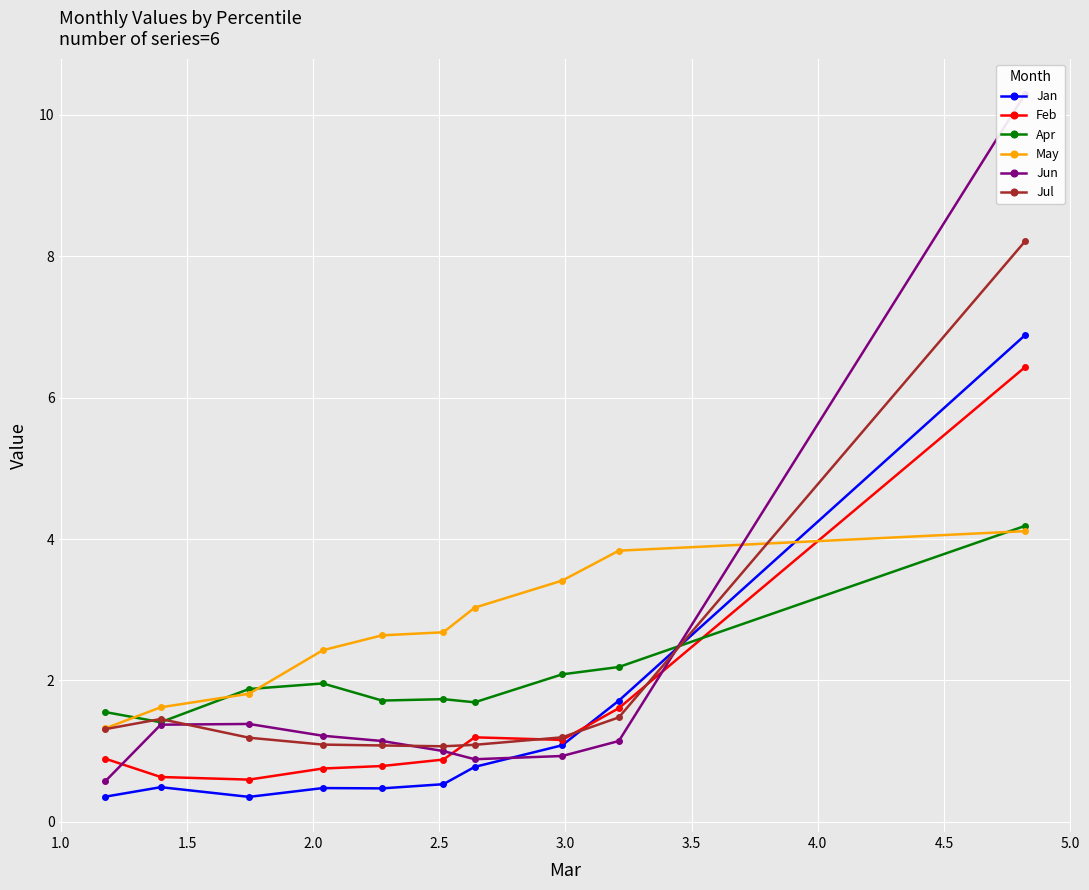

What is the maximum value for Jan?

6.9